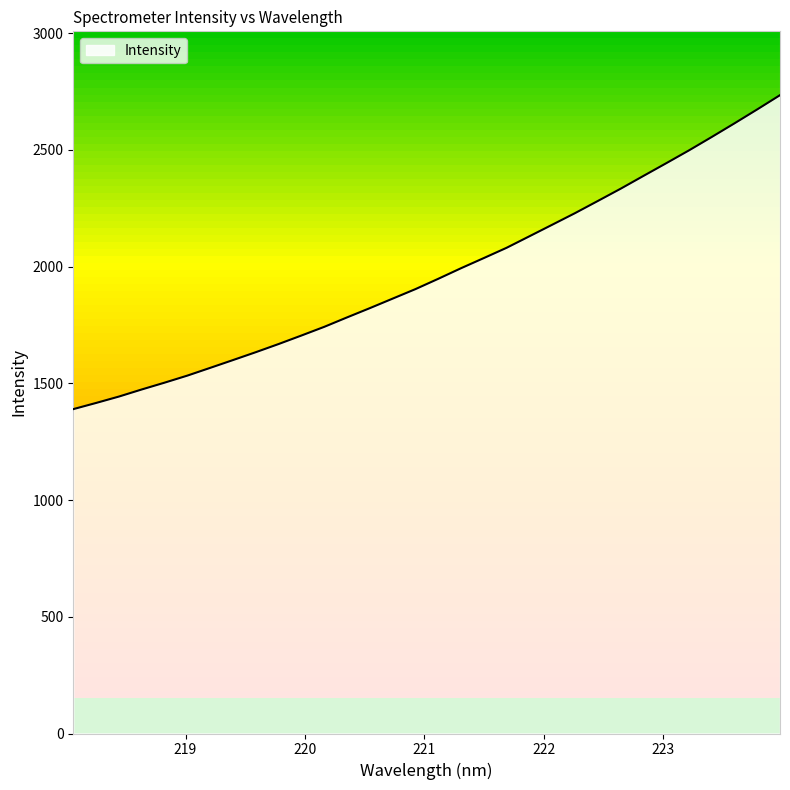

Count the number of values greater than 1948.

16